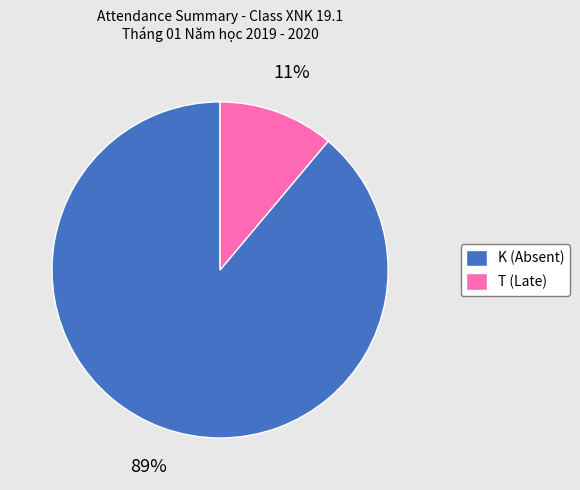

Is it true that T is 3% of the pie?

False